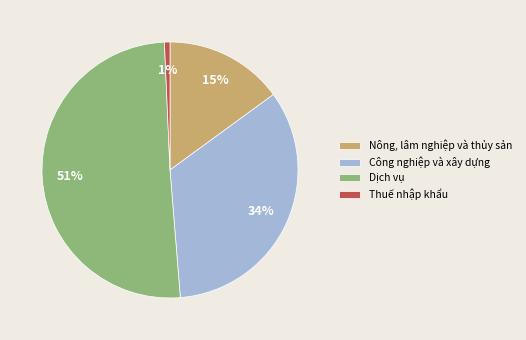

To the nearest percent, what percentage of the pie is Nông, lâm nghiệp và thủy sản?

15%